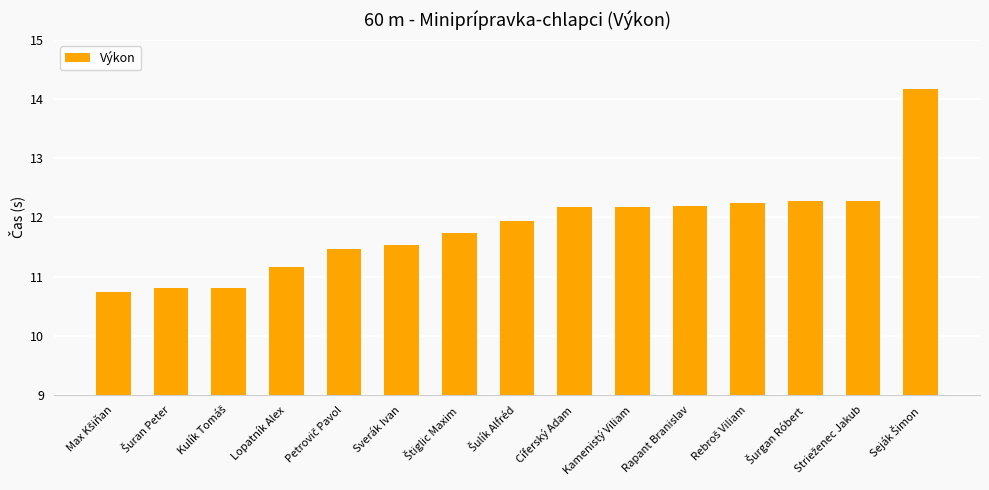

What is the average value?

11.8